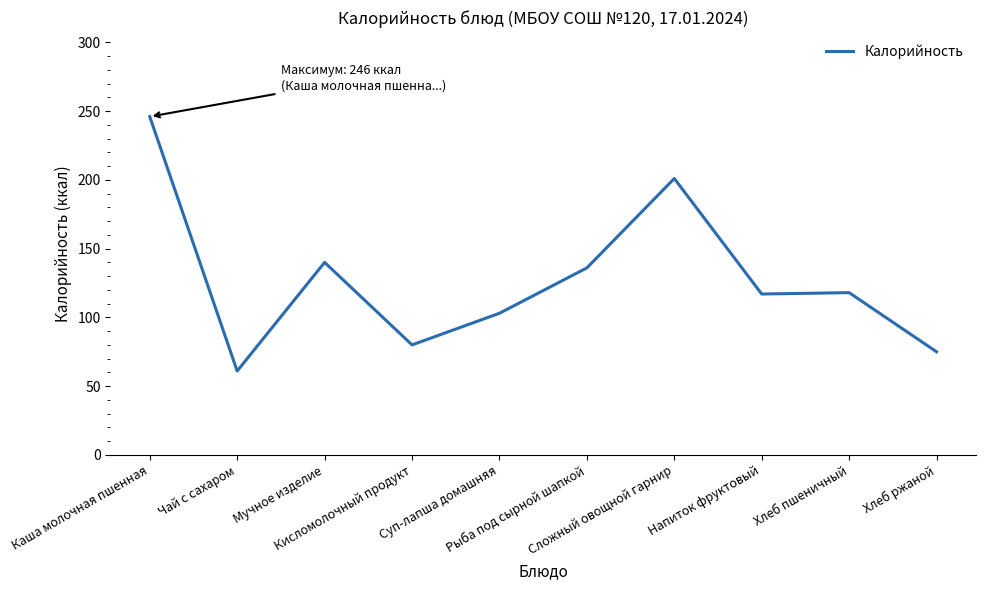

What is the maximum value shown in the chart?

246